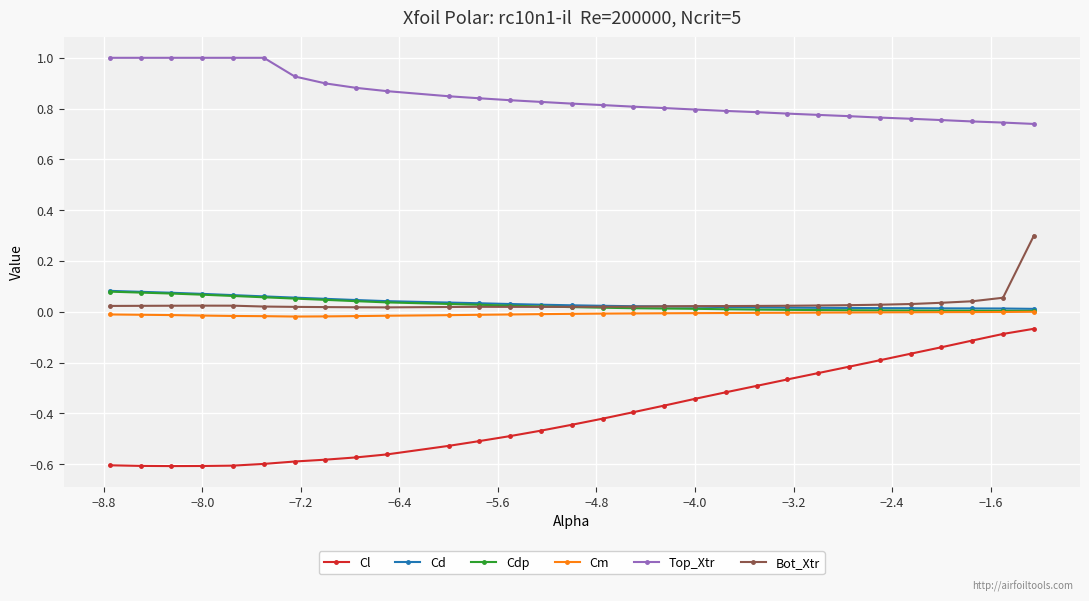

Which series has the largest range (max minus min)?

Cl